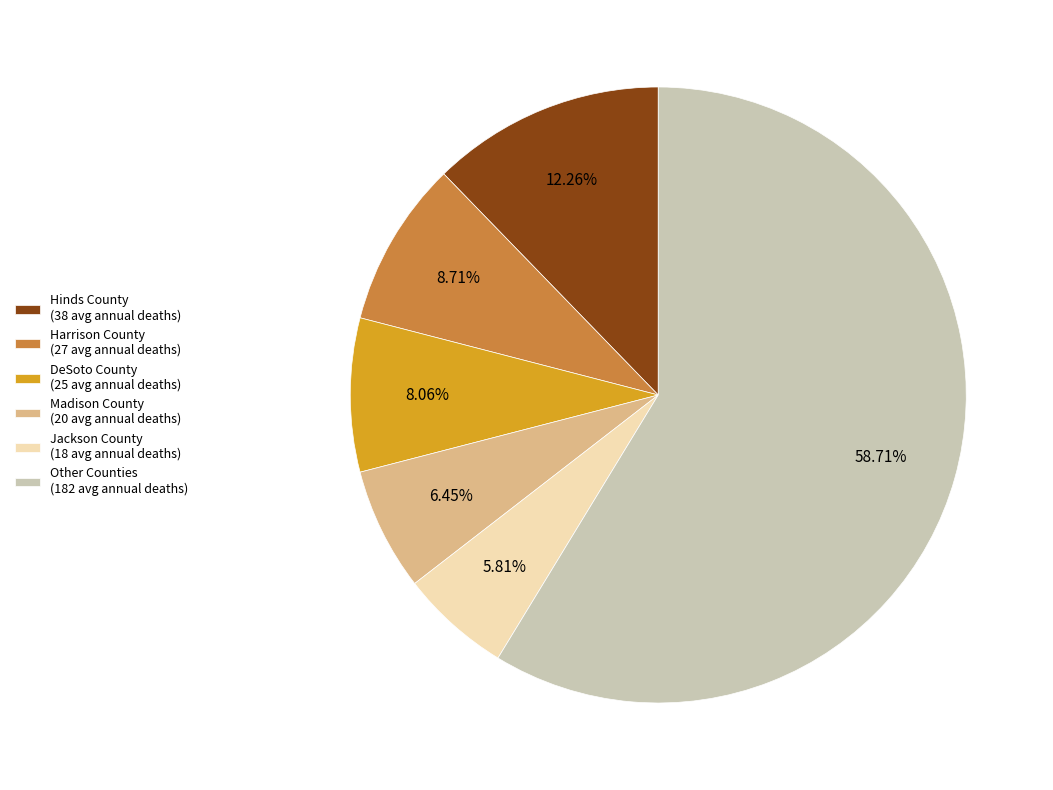

What is the largest slice in the pie chart?

Other Counties (182 avg annual deaths)